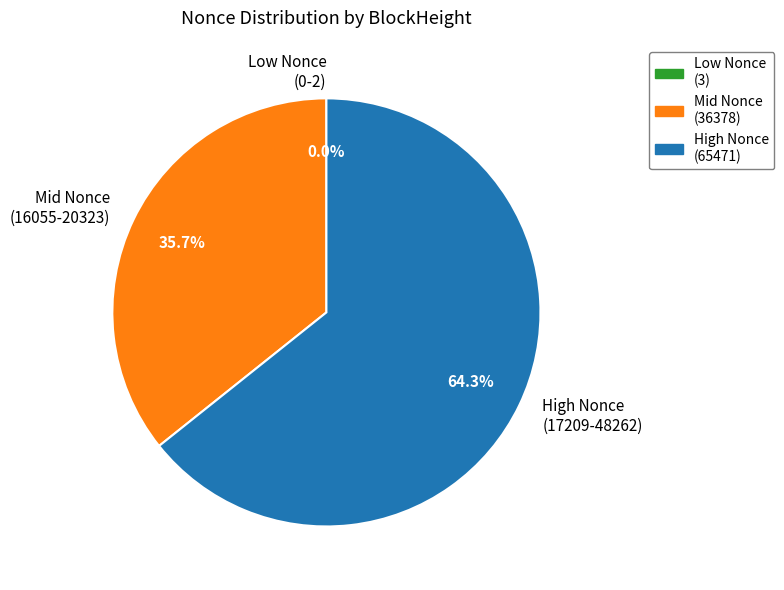

What is the majority slice?

High Nonce